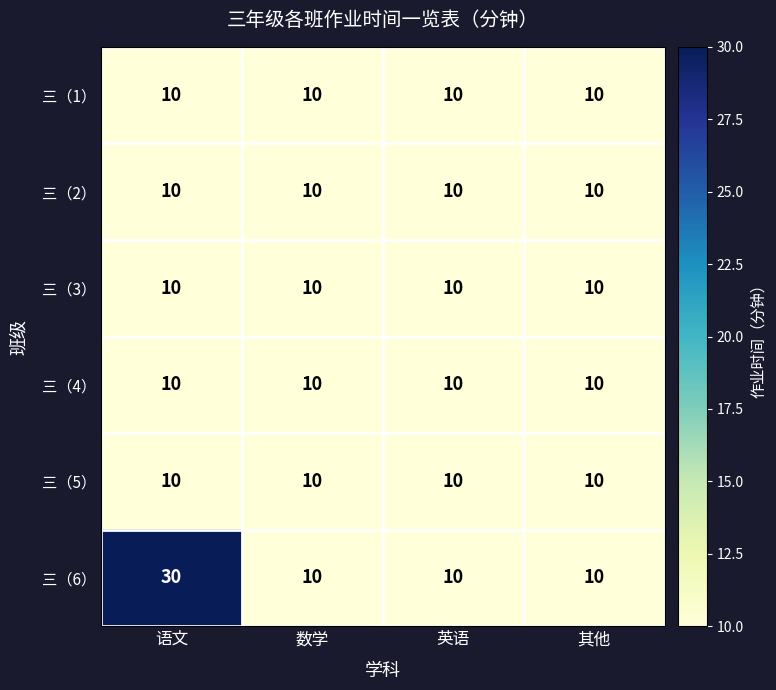

Which series has the widest spread of values?

三（6）